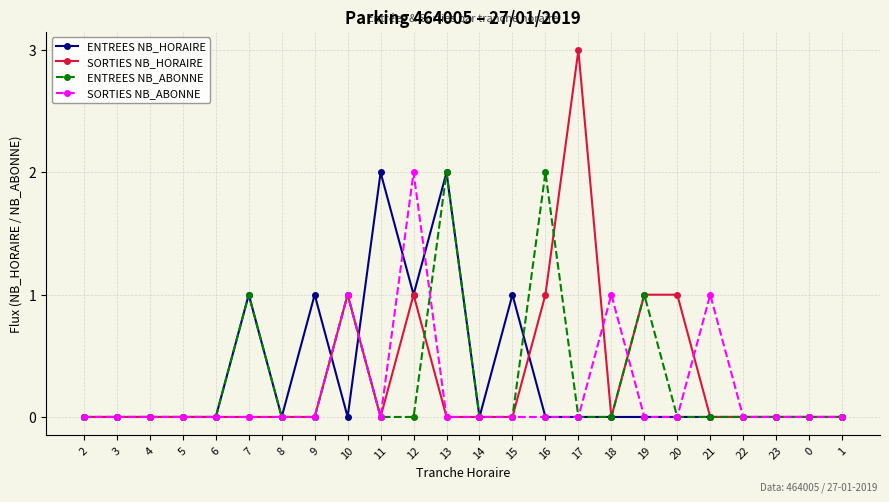

What is the label of the 23rd point from the right?

3